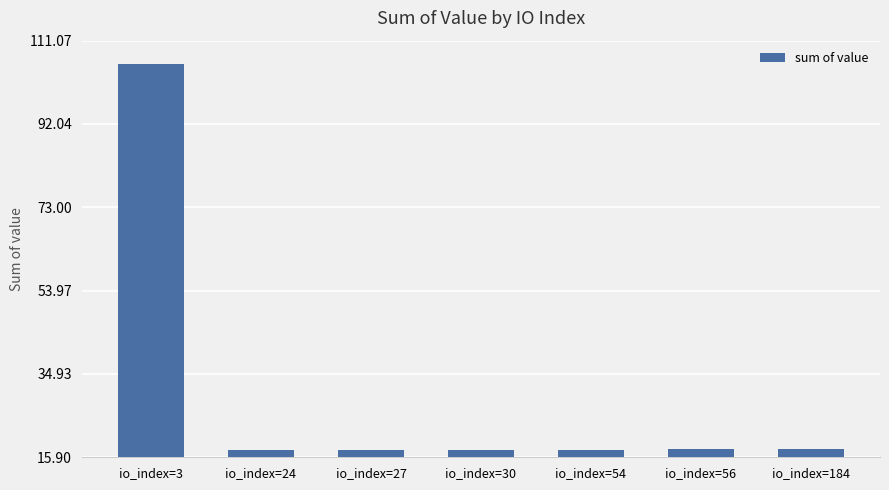

What is the difference between the maximum and second lowest values?

88.2